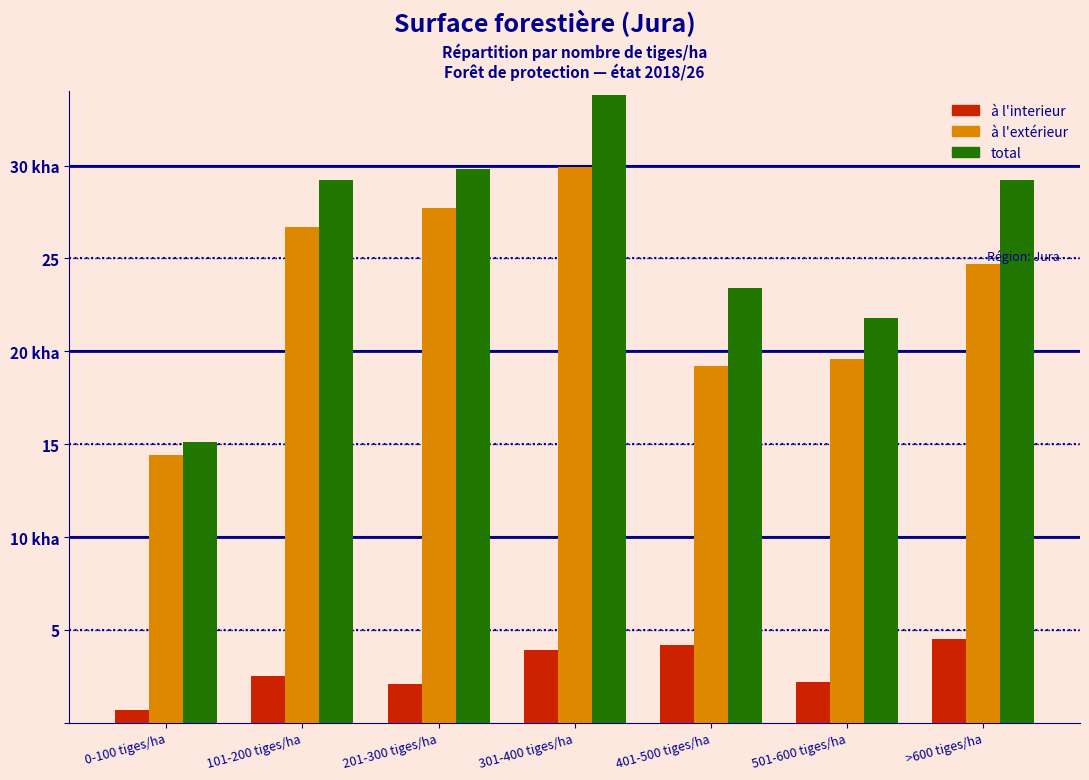

Does the chart contain stacked bars?

No